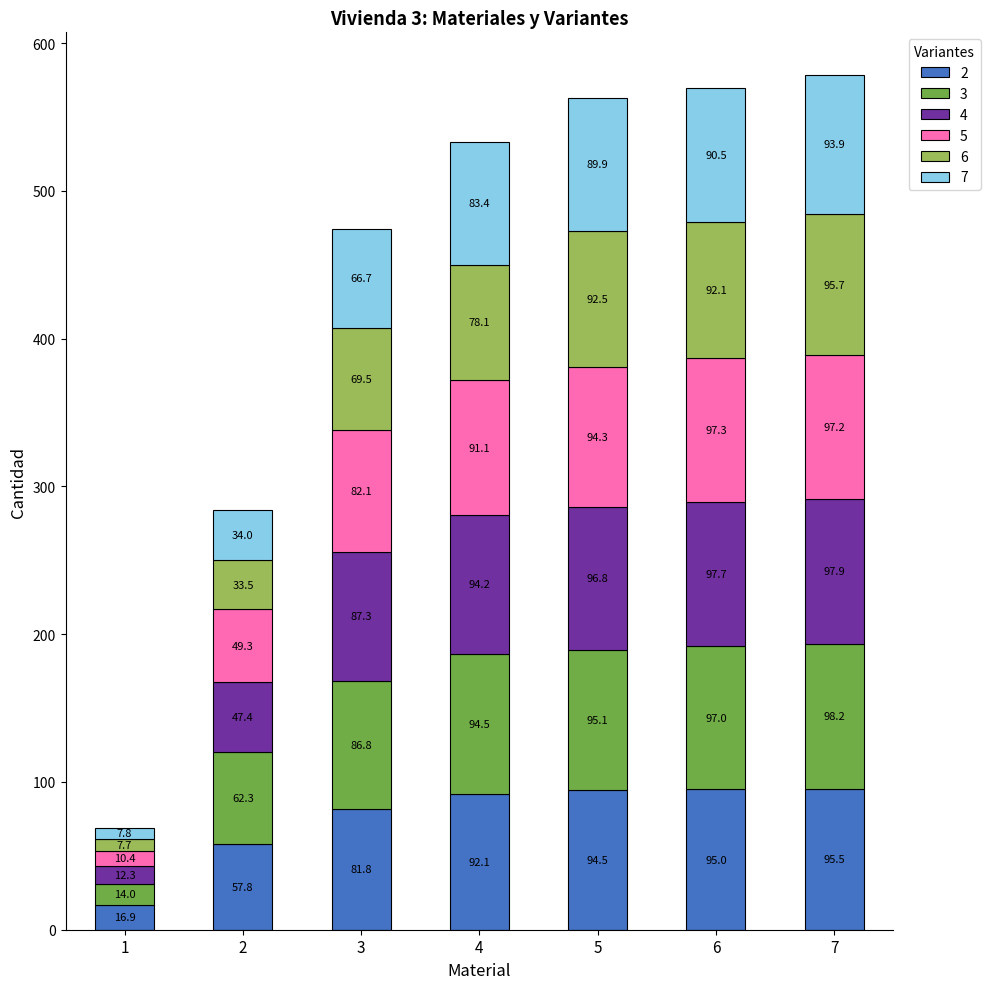

What is the difference between the maximum and second lowest values in the 2 series?

37.7